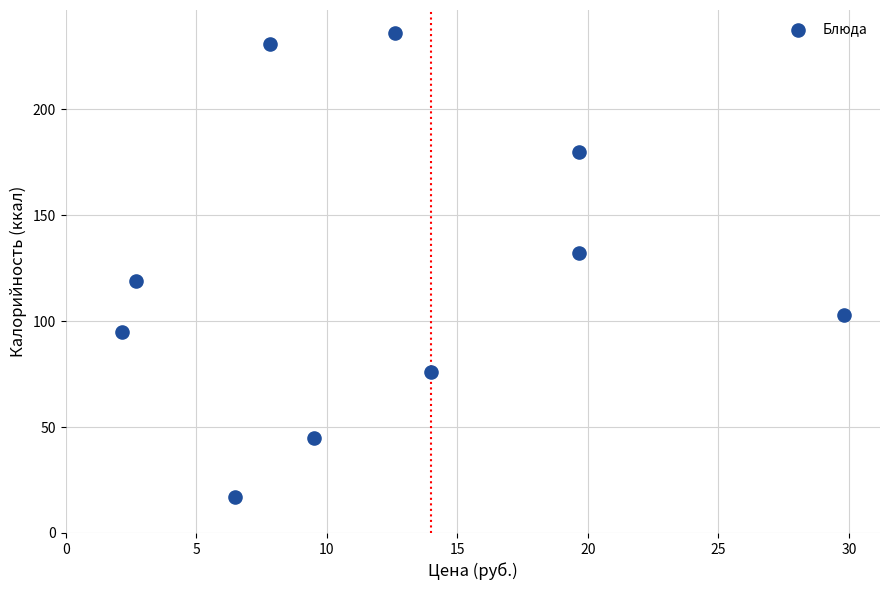

What is the average Y value?

123